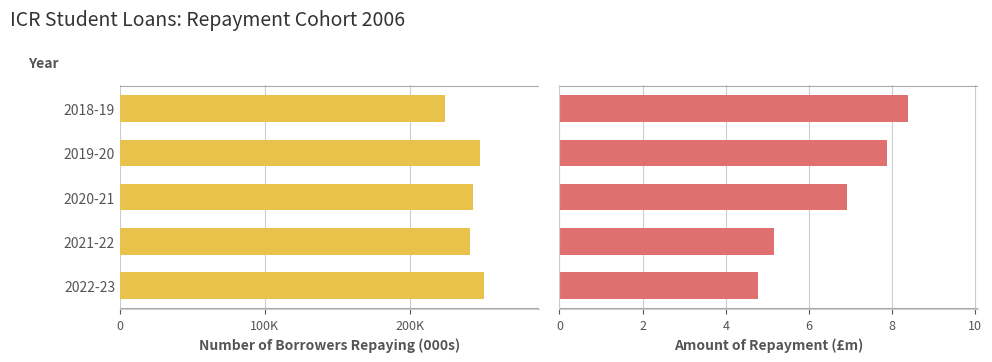

The Number of borrowers repaying (000s) series shows 385.7 at 2022-23. True or false?

False